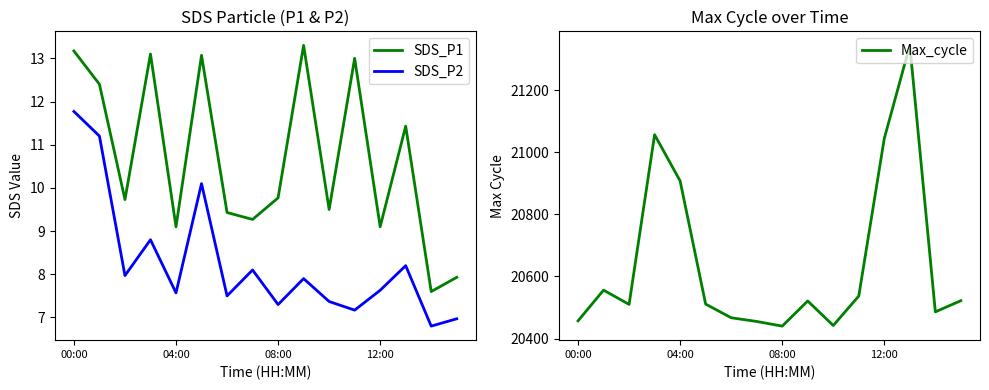

At 00:00, list the series in order from smallest to largest.

SDS_P2, SDS_P1, Max_cycle